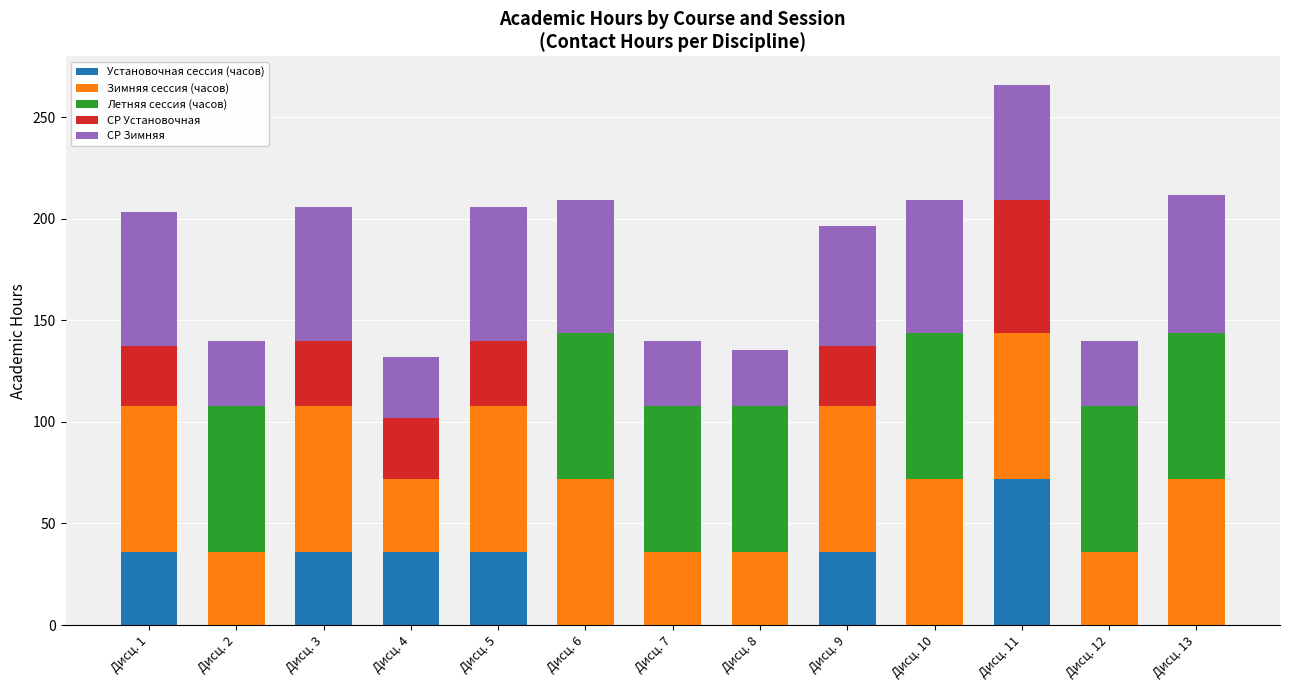

The value of Установочная сессия (часов) at Дисц. 6 is -47.3. True or false?

False